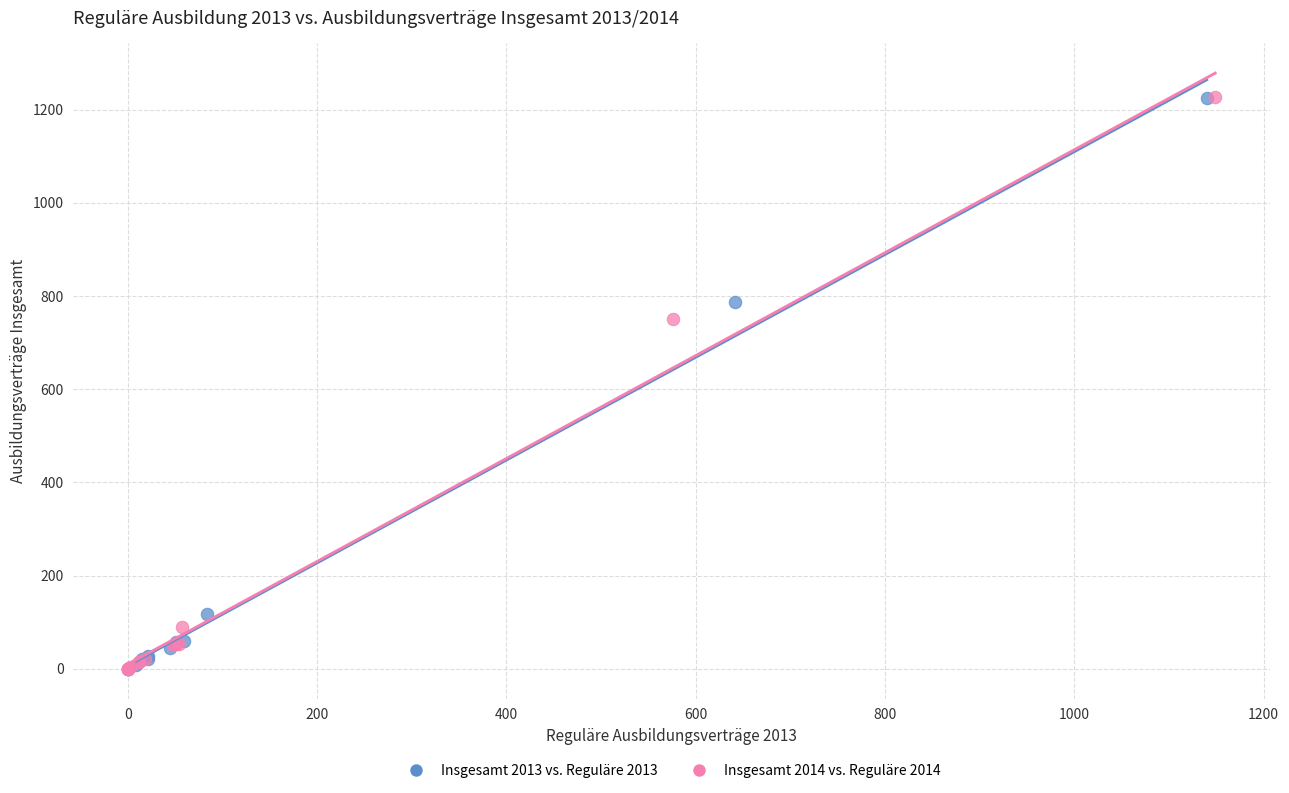

What are all the series names shown in the legend?

Insgesamt 2013 vs. Reguläre 2013, Insgesamt 2014 vs. Reguläre 2014